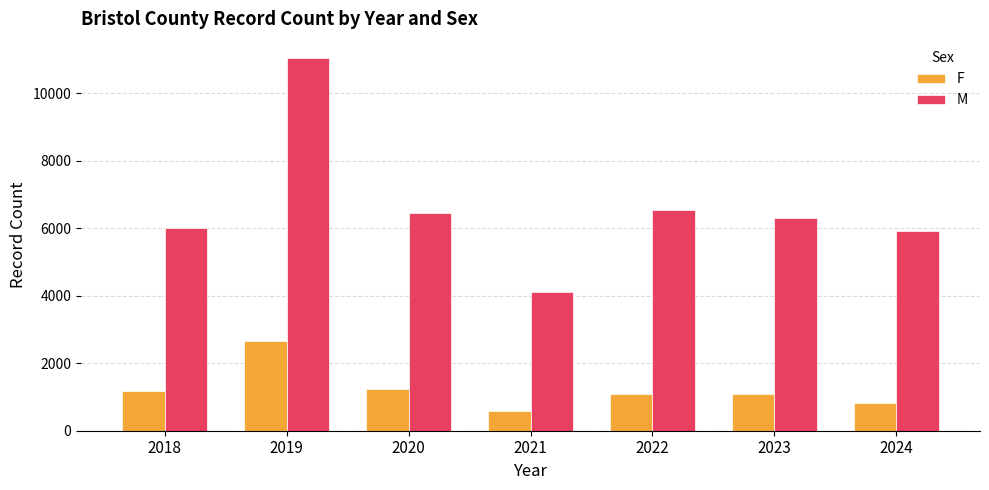

At which category is the sum across all series the highest?

2019